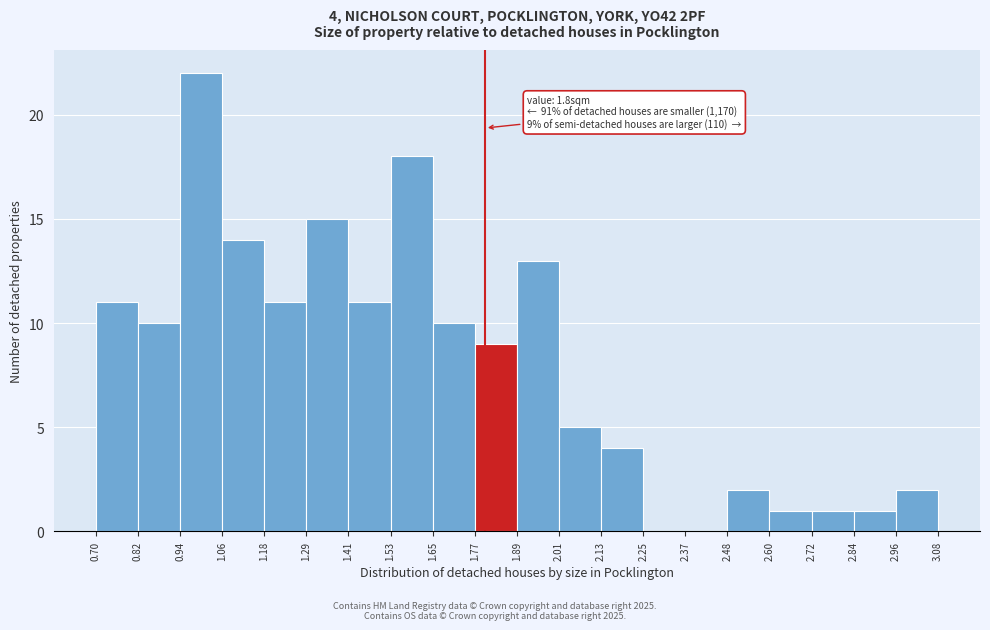

Which range on the x-axis has the tallest bar?

0.94 to 1.06